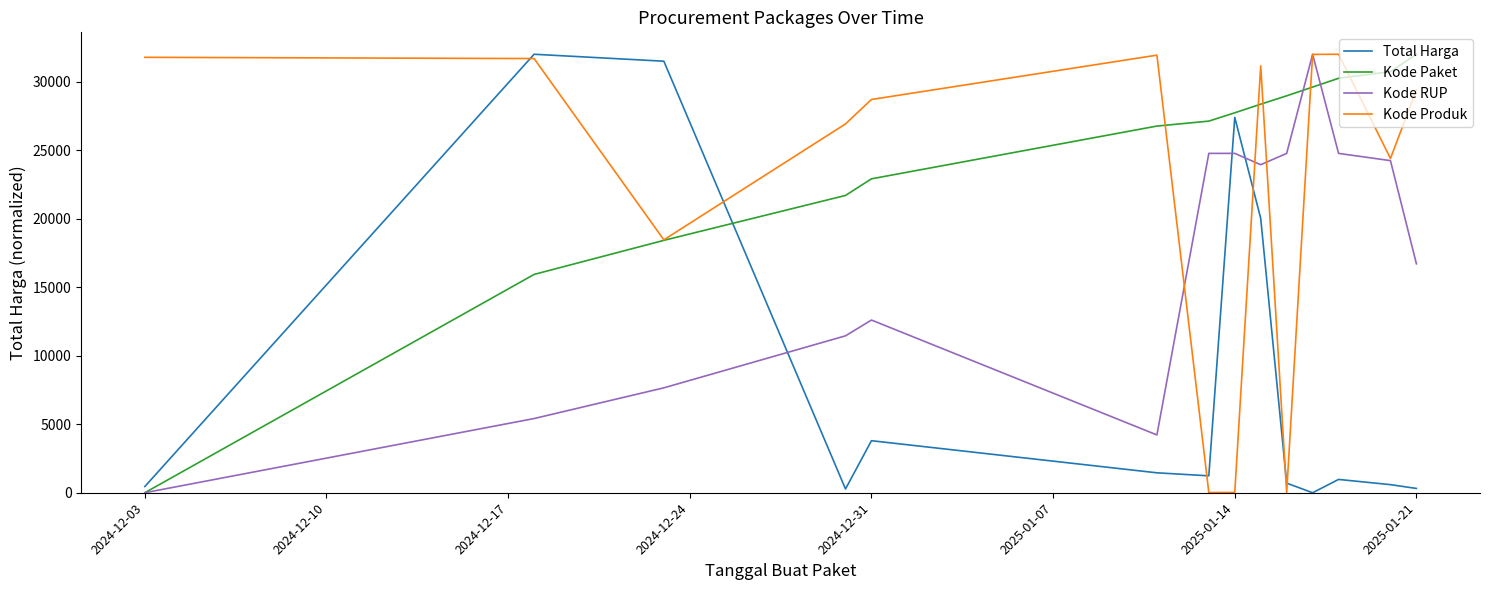

What is the highest value of the Total Harga series?

32000.0